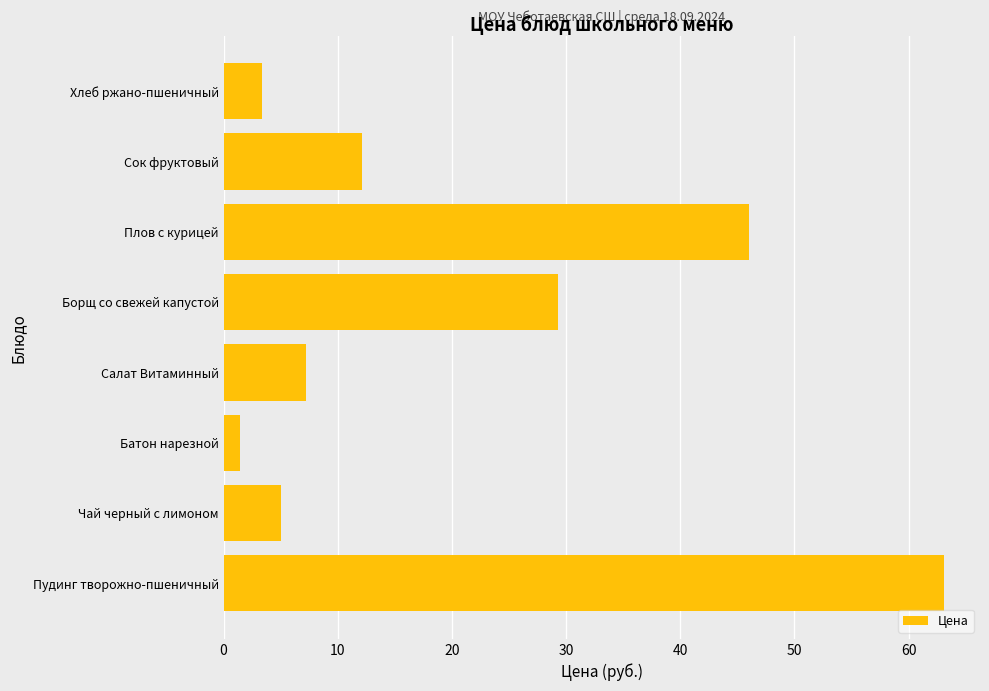

List the labels in order of value, smallest first.

Батон нарезной, Хлеб ржано-пшеничный, Чай черный с лимоном, Салат Витаминный, Сок фруктовый, Борщ со свежей капустой, Плов с курицей, Пудинг творожно-пшеничный